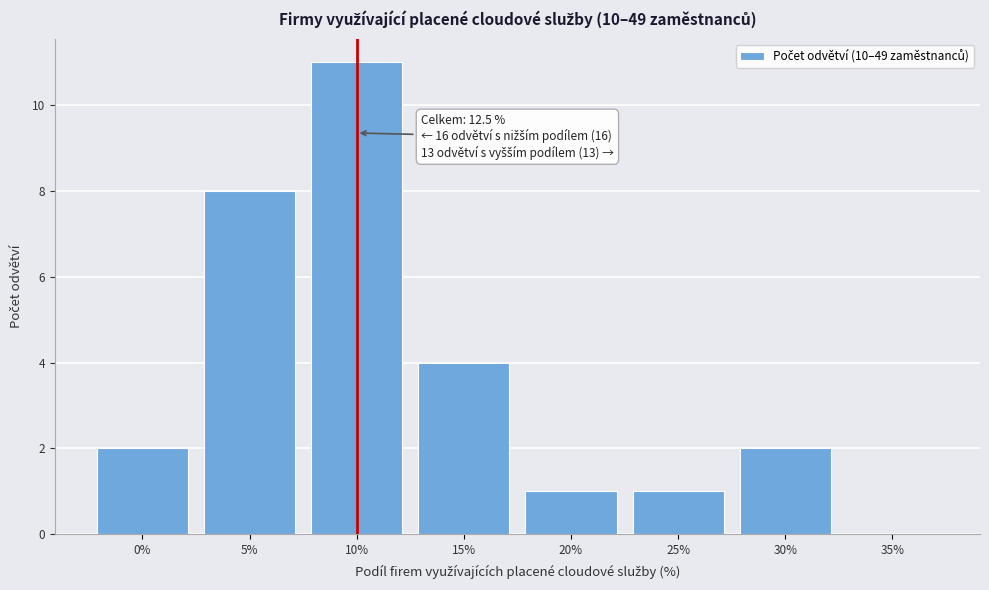

Reading left to right, what are all the values shown in this chart?

0%=2	5%=8	10%=11	15%=4	20%=1	25%=1	30%=2	35%=0